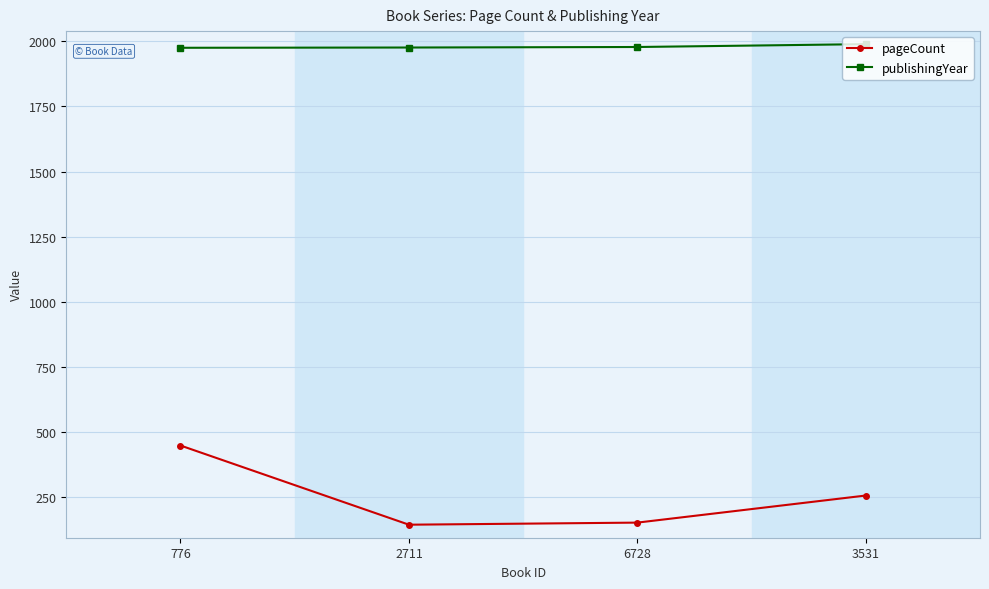

What is the spread (max minus min) of values at 2711?

1832